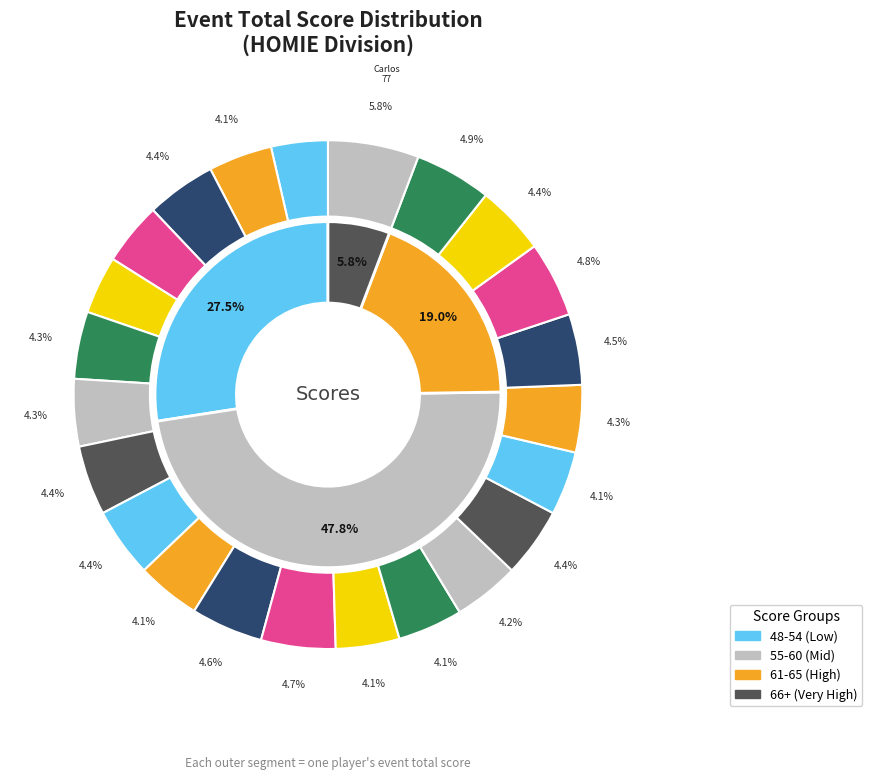

Between Gene Sedatole and Micah Schreiber, which is larger?

Micah Schreiber